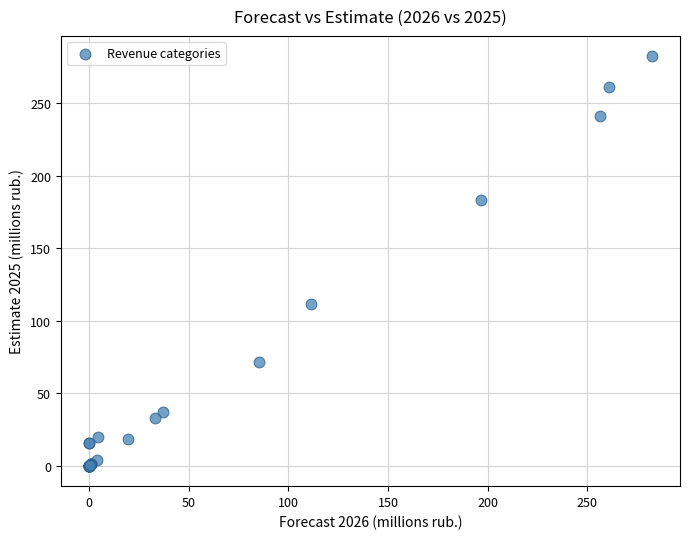

What Y value in the scatter plot is closest to 141?

111.5